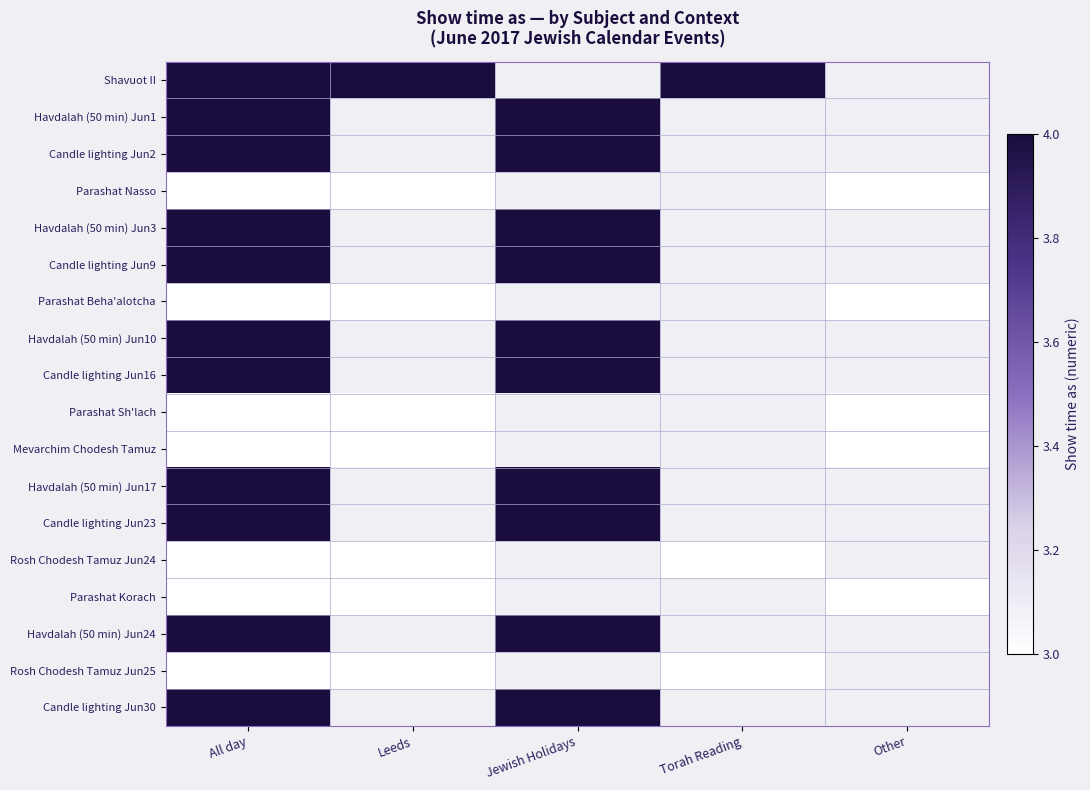

What is the maximum value shown in the chart?

4.0